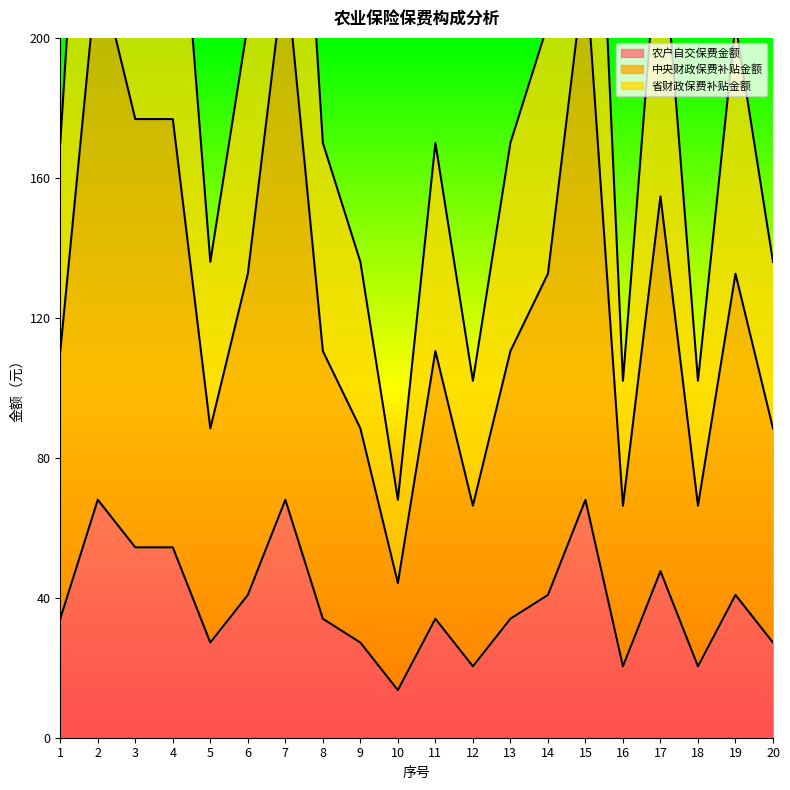

The value of 中央财政保费补贴金额 at 16 is 66.3. True or false?

True